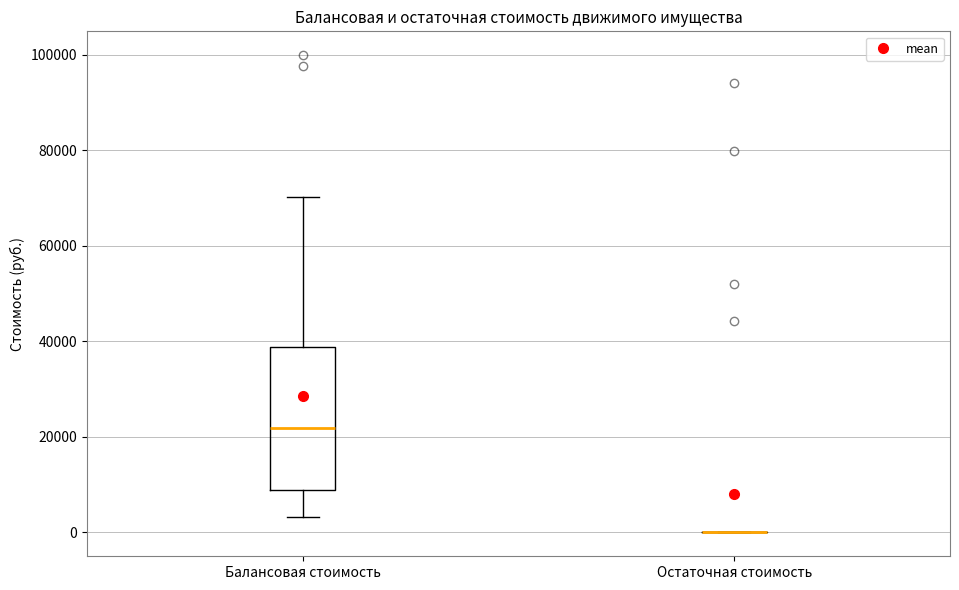

Reading left to right, transcribe this box plot: for each box, give where its median line is, the range the box spans, and where its two whiskers end, as read against the y-axis. The values are not printed on the chart, so give them approximately, as read against the axis.

Балансовая стоимость: median 22000, box 8000 to 38000, whiskers 4000 to 70000
Остаточная стоимость: box collapsed to a line at 0, whiskers 0 to 0